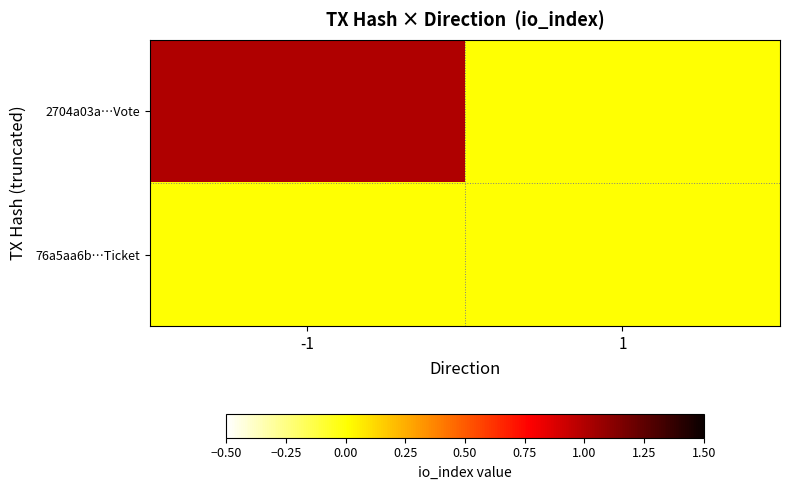

How many series are shown in this chart?

2